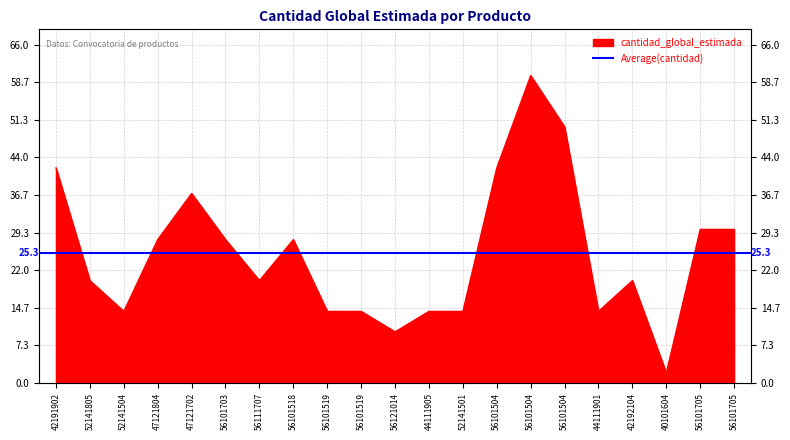

Where is the data nearest to the value 31?

56101705